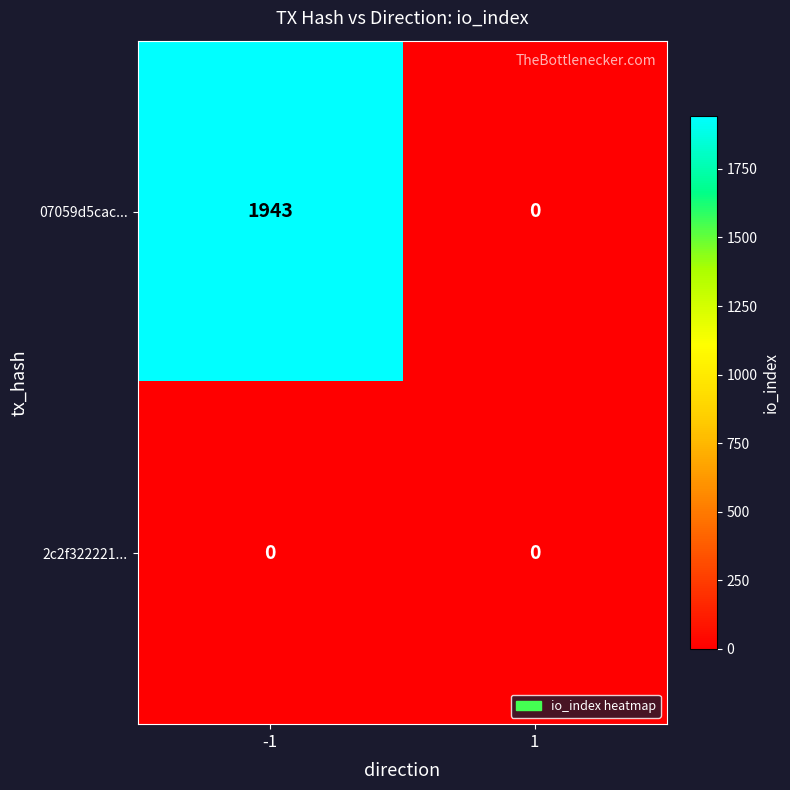

The 07059d5cac... series shows 0 at 1. True or false?

True